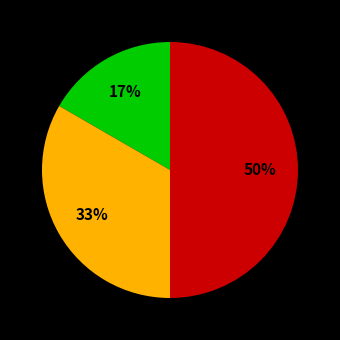

To the nearest percent, what is the difference between the largest and smallest slice percentages?

33%